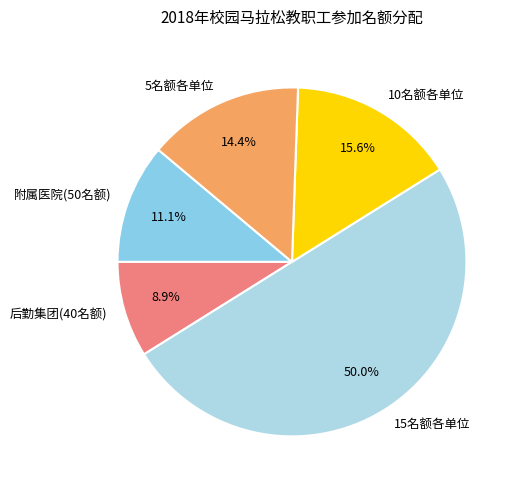

Rank the categories by value from highest to lowest.

15名额各单位, 10名额各单位, 5名额各单位, 附属医院(50名额), 后勤集团(40名额)